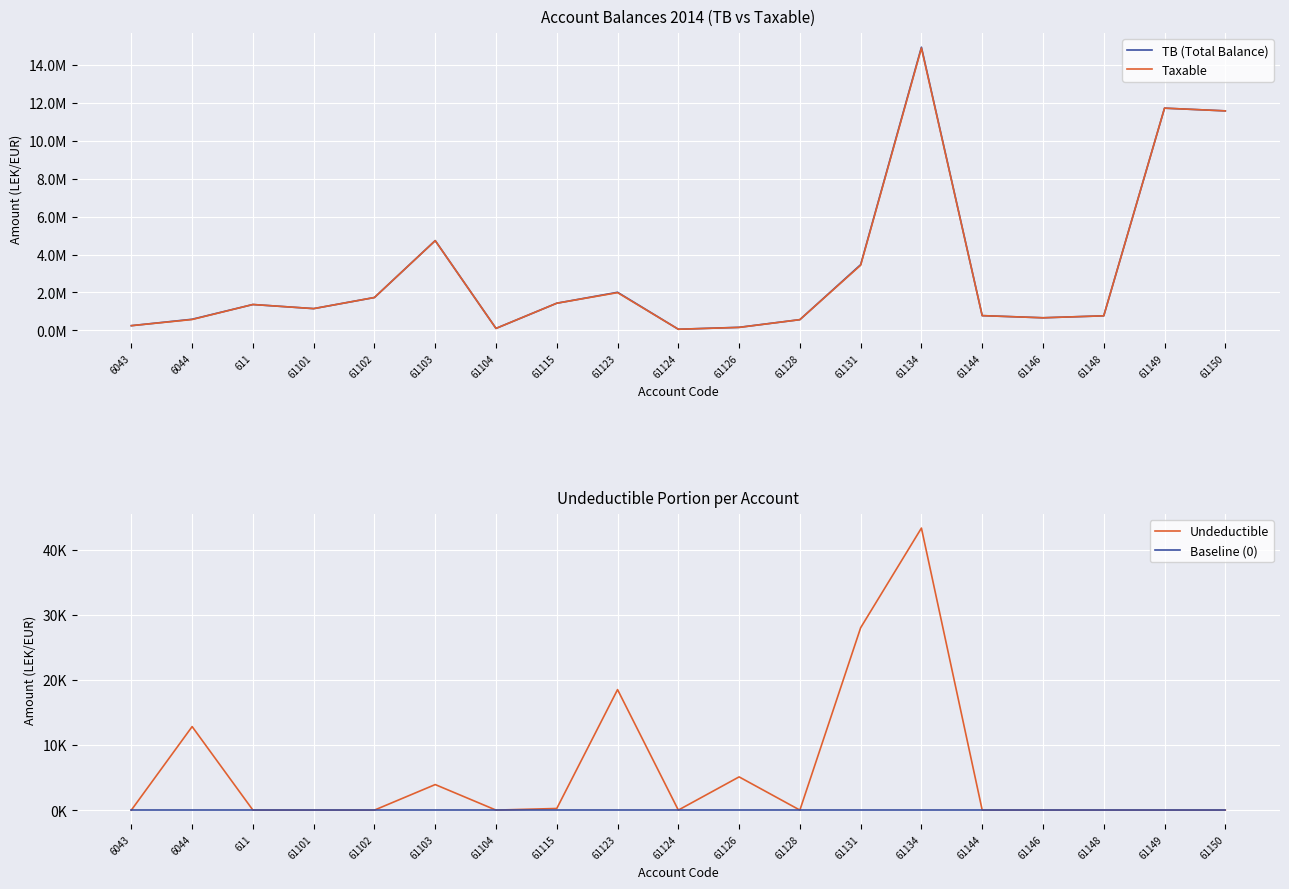

How many lines are shown in the chart?

4